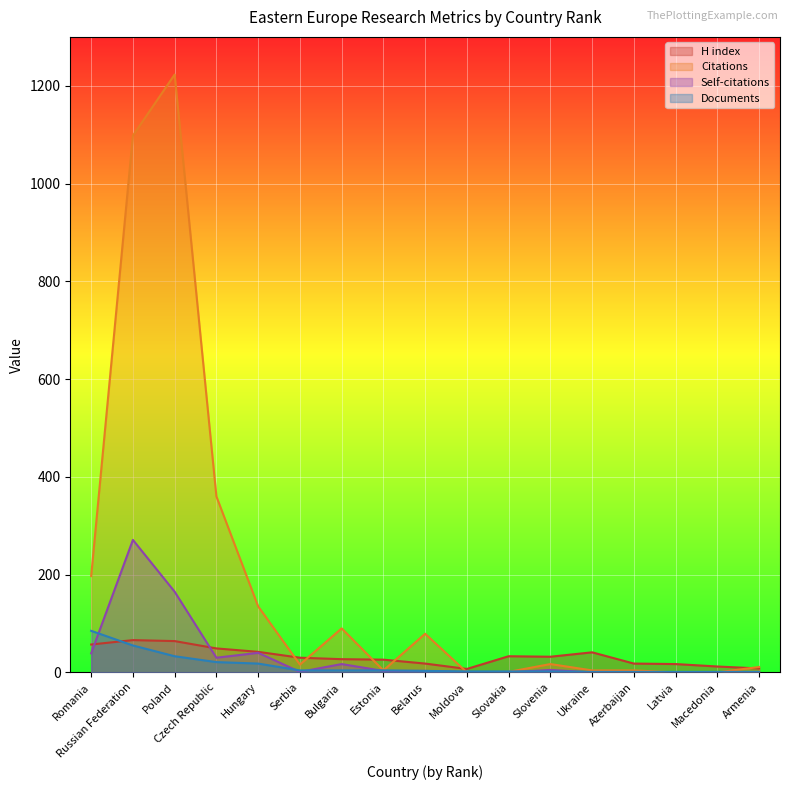

At which label does H index reach its peak?

Russian Federation